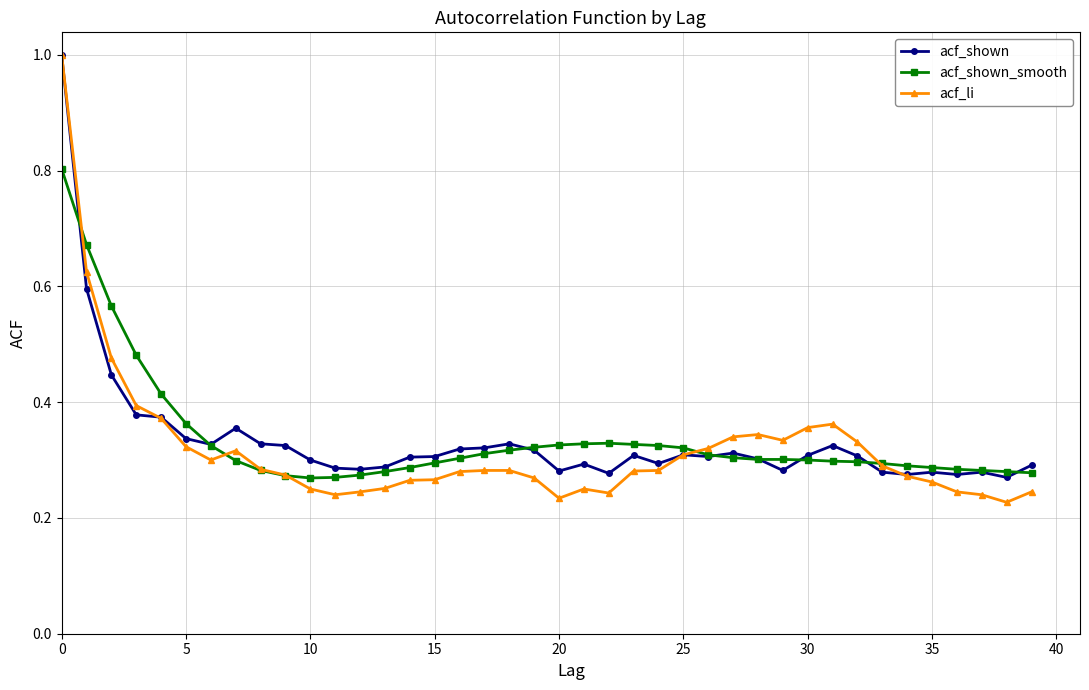

At how many categories does at least one series exceed 0?

40